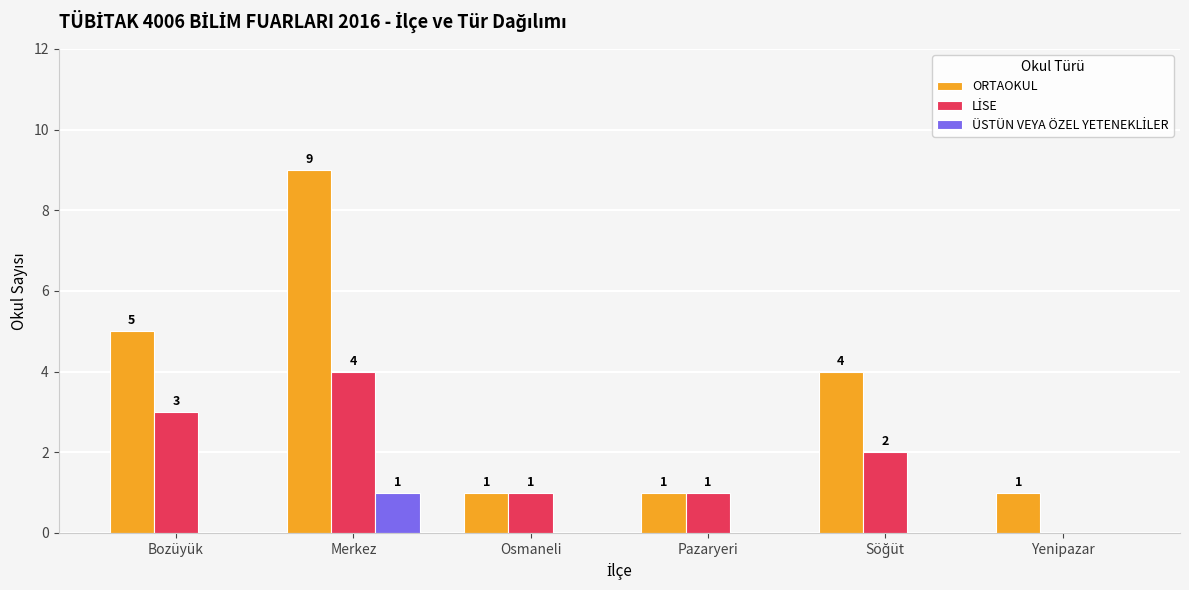

Where is ORTAOKUL nearest to the value 5?

Bozüyük